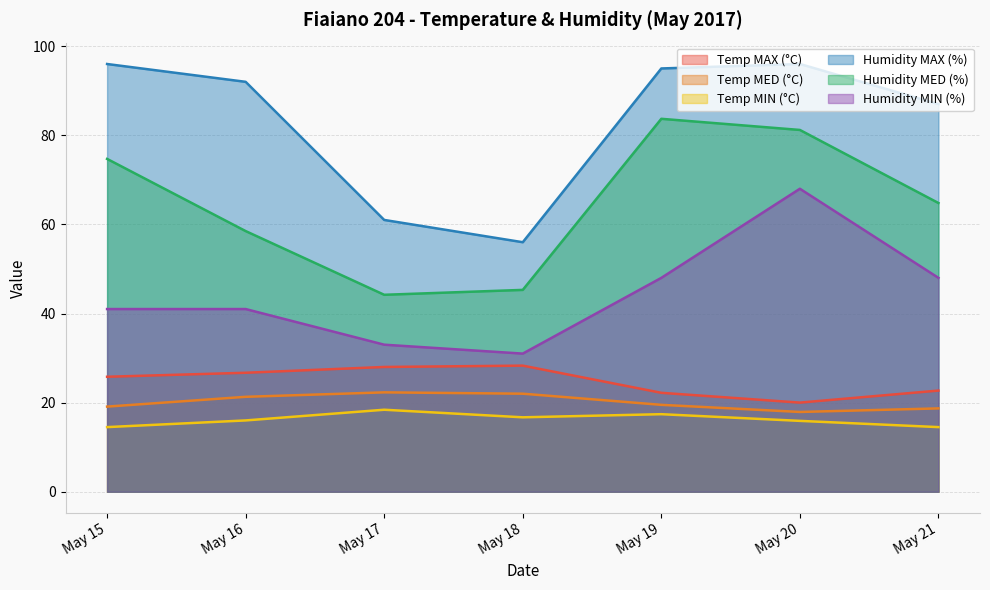

What are all the series names shown in the legend?

Temp MAX (°C), Temp MED (°C), Temp MIN (°C), Humidity MAX (%), Humidity MED (%), Humidity MIN (%)